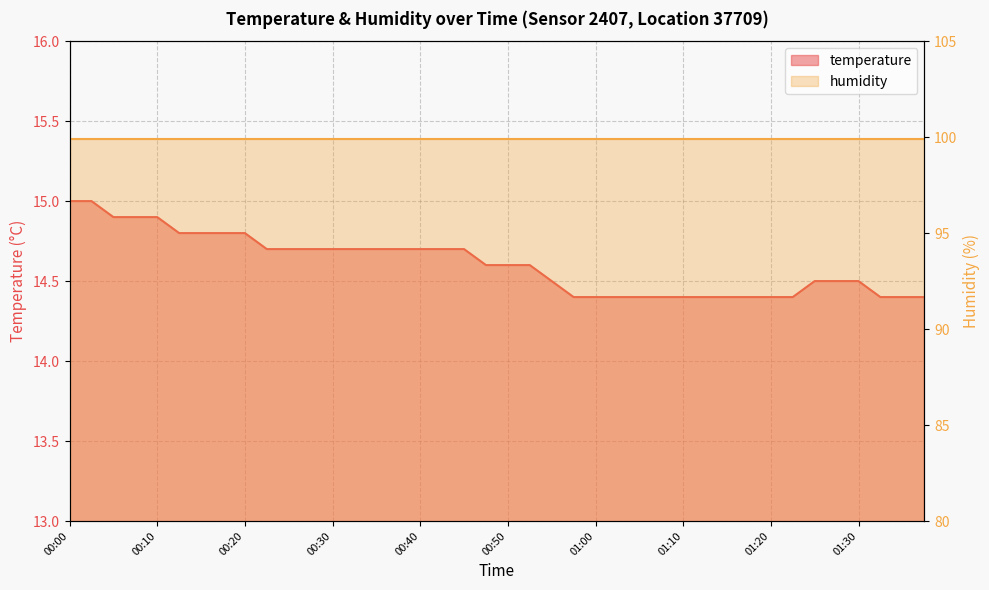

Rank the categories by value from highest to lowest.

00:00, 00:03, 00:05, 00:08, 00:10, 00:13, 00:15, 00:17, 00:20, 00:22, 00:25, 00:27, 00:30, 00:33, 00:35, 00:38, 00:40, 00:43, 00:45, 00:47, 00:50, 00:52, 00:55, 01:25, 01:28, 01:30, 00:57, 01:00, 01:02, 01:05, 01:07, 01:10, 01:13, 01:15, 01:18, 01:20, 01:23, 01:32, 01:35, 01:37